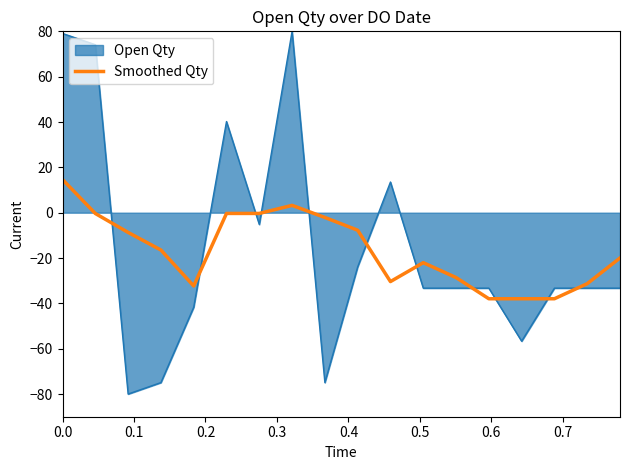

What is the minimum value shown in the chart?

-80.0